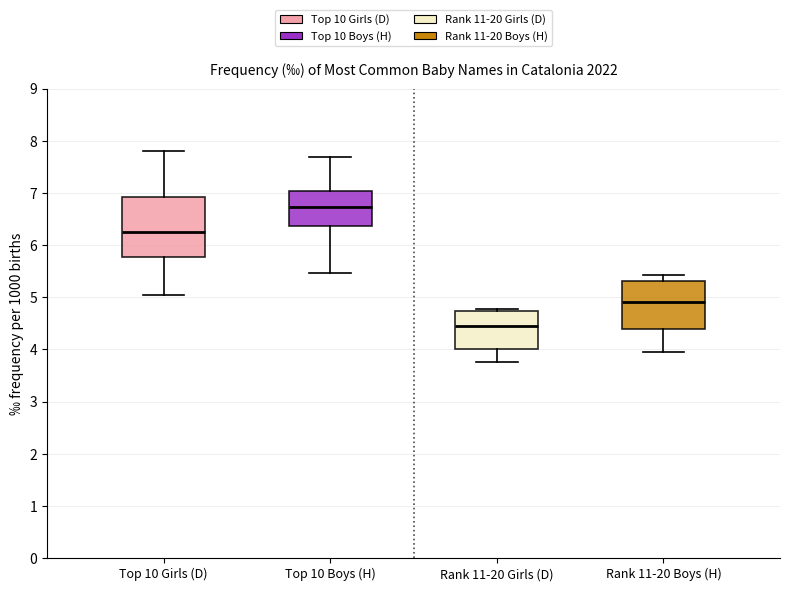

Where is the upper edge of the box for Top 10 Boys (H) on the y-axis? The values are not printed on the chart, so give them approximately, as read against the axis.

7.0